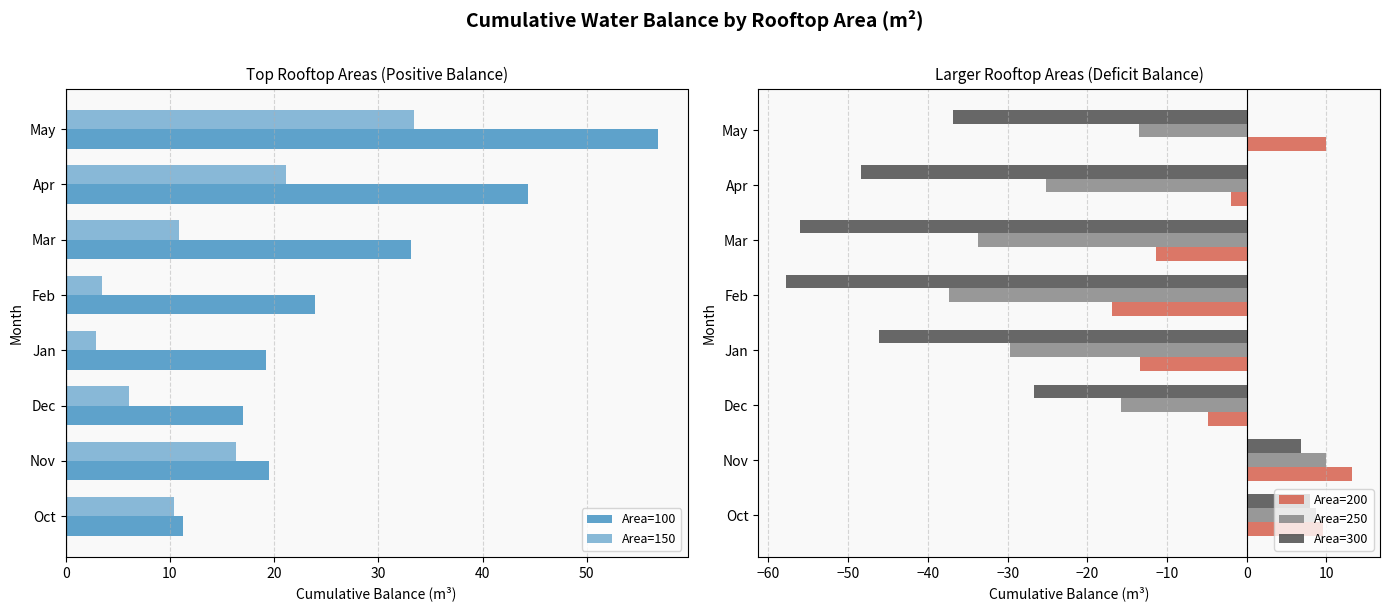

List the series in order of their overall mean, highest first.

Area=100, Area=150, Area=200, Area=250, Area=300